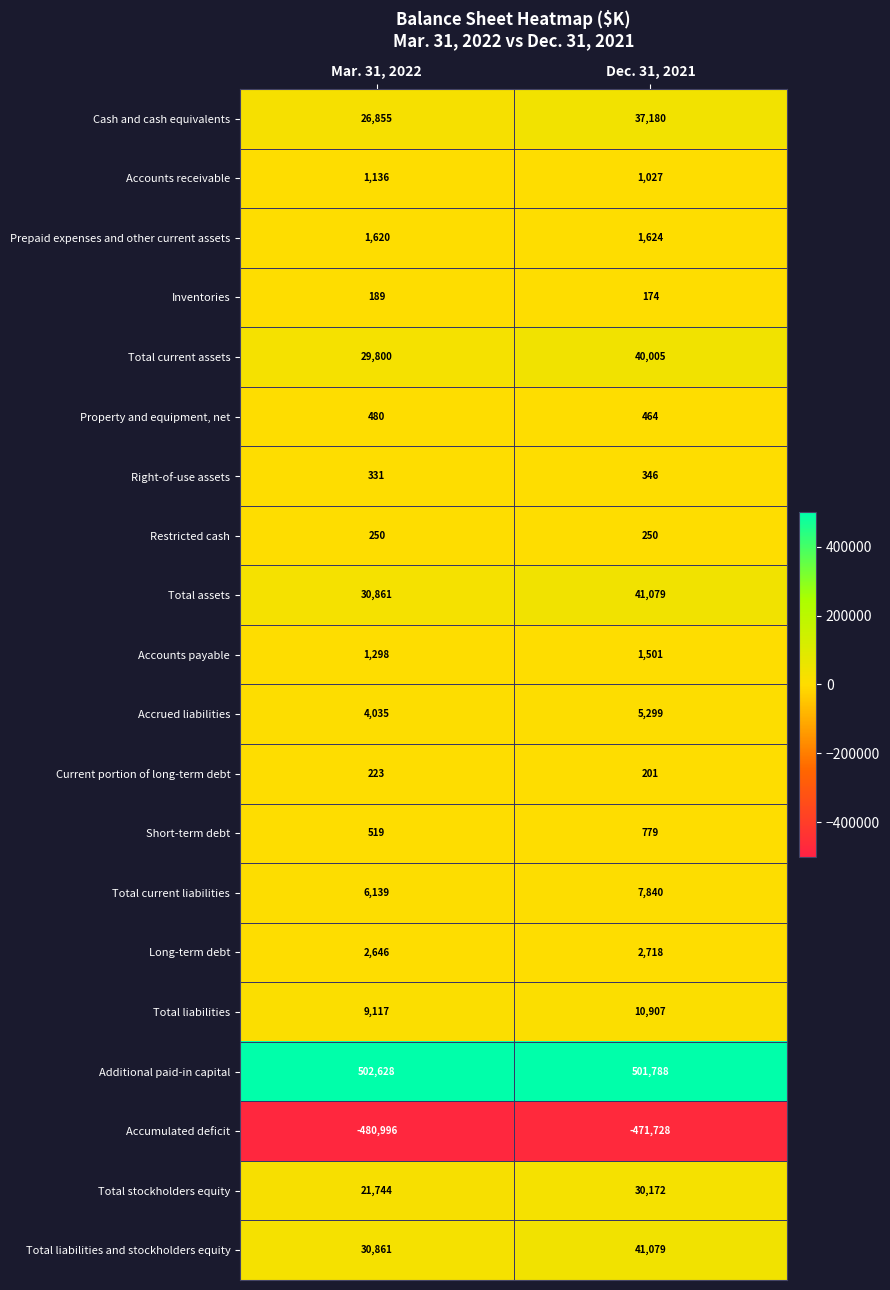

What is the difference between the maximum and minimum values in the Total current liabilities series?

1701